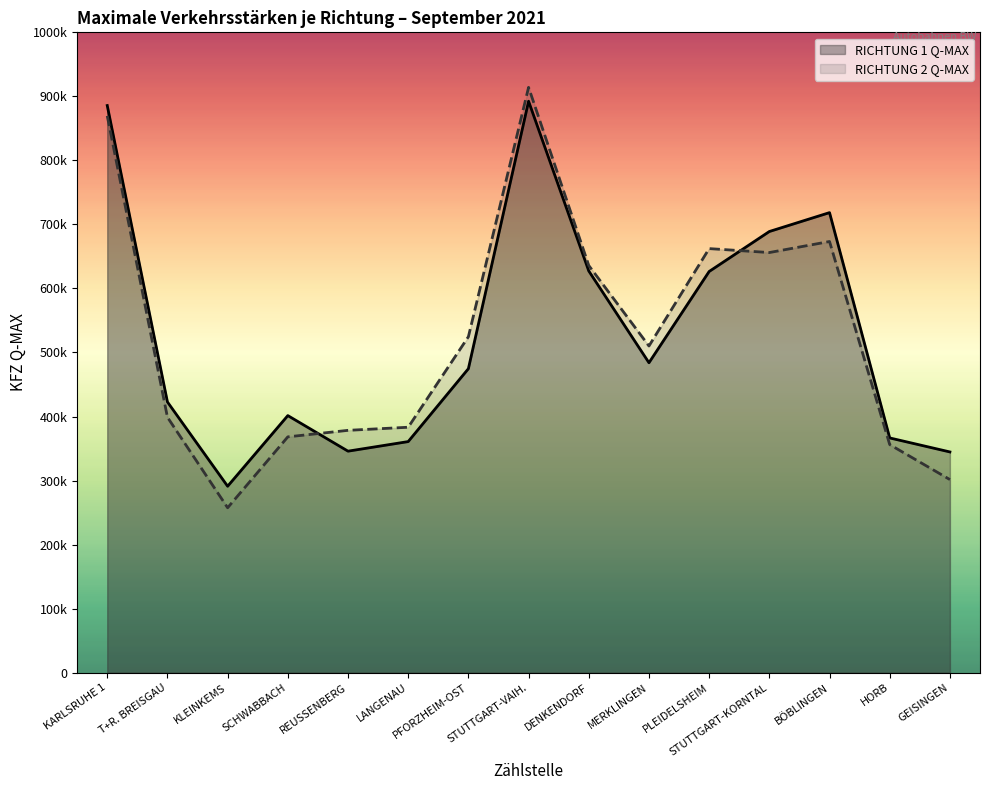

Reading left to right, transcribe all the data shown in this chart.

RICHTUNG 1 Q-MAX: 88567	42274	29110	40145	34588	36085	47469	89240	62731	48398	62649	68893	71844	36654	34467
RICHTUNG 2 Q-MAX: 86950	39889	25748	36825	37840	38324	52459	91407	63587	51014	66224	65609	67334	35615	30152